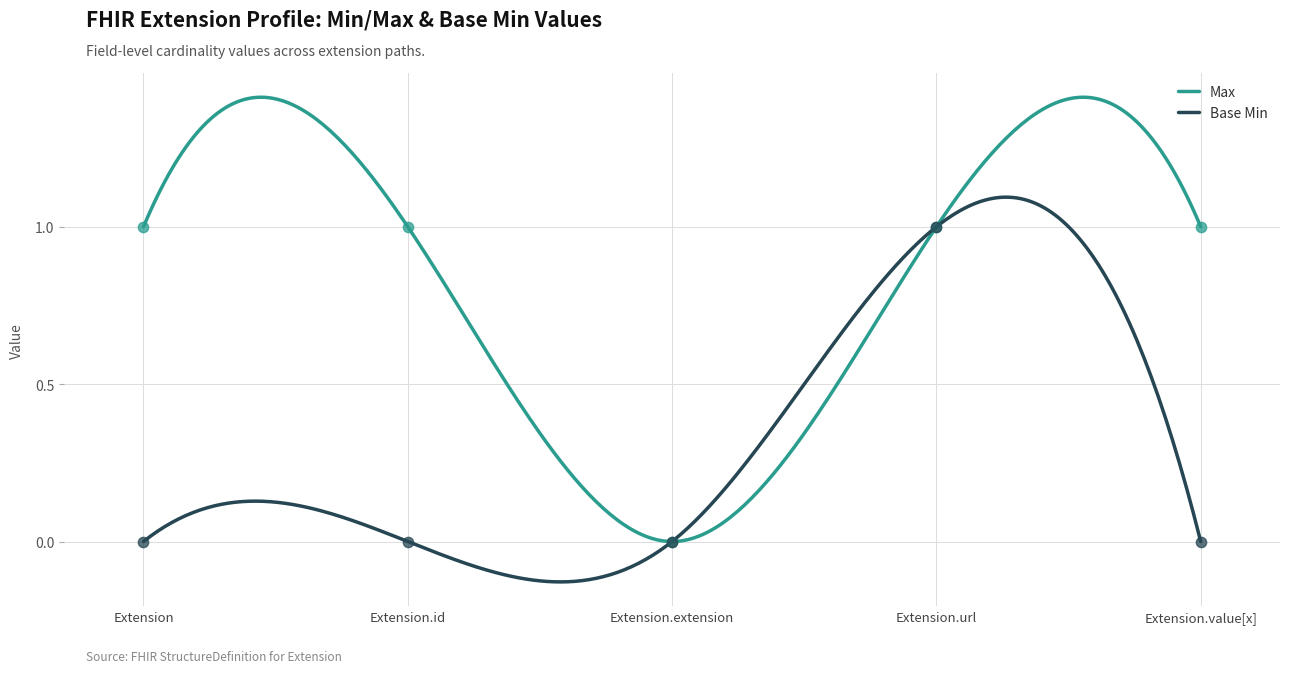

Which series has the largest total across all categories?

Max